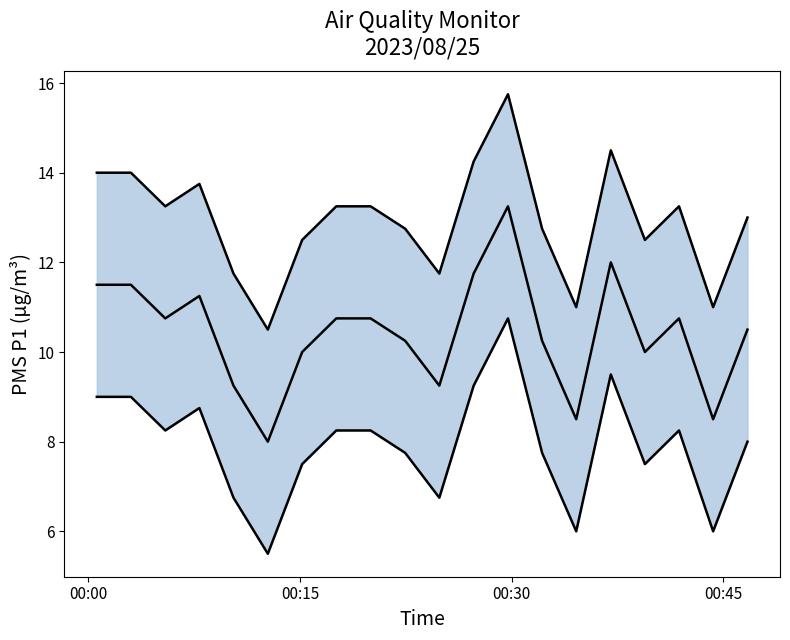

In PMS_P1 mid, how many points are lower than both neighbors (excluding endpoints)?

6